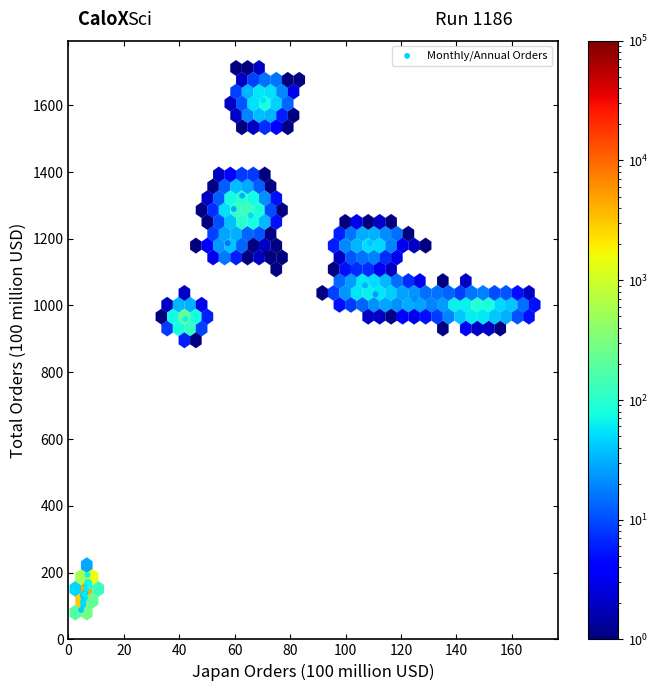

What Y value in the scatter plot is closest to 851?

959.2